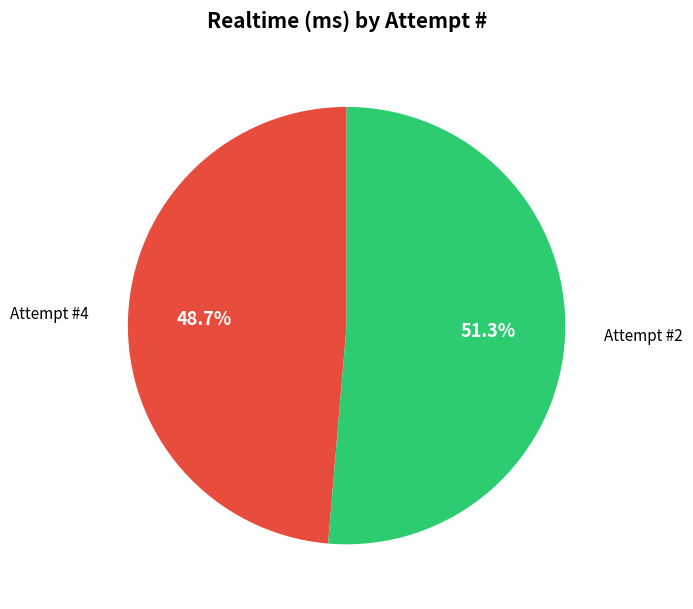

What is the ratio of the value at Attempt #2 to the value at Attempt #4?

1.1